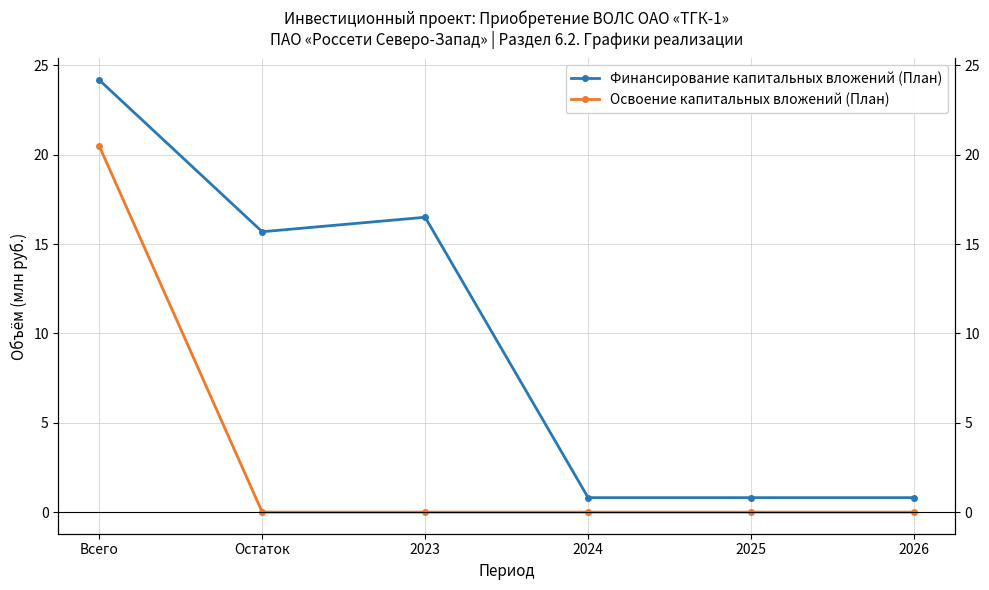

Reading left to right, list all the values displayed in this chart.

Финансирование капитальных вложений (План): Всего=24.2	Остаток=15.7	2023=16.5	2024=0.8	2025=0.8	2026=0.8
Освоение капитальных вложений (План): Всего=20.5	Остаток=0.0	2023=0.0	2024=0.0	2025=0.0	2026=0.0